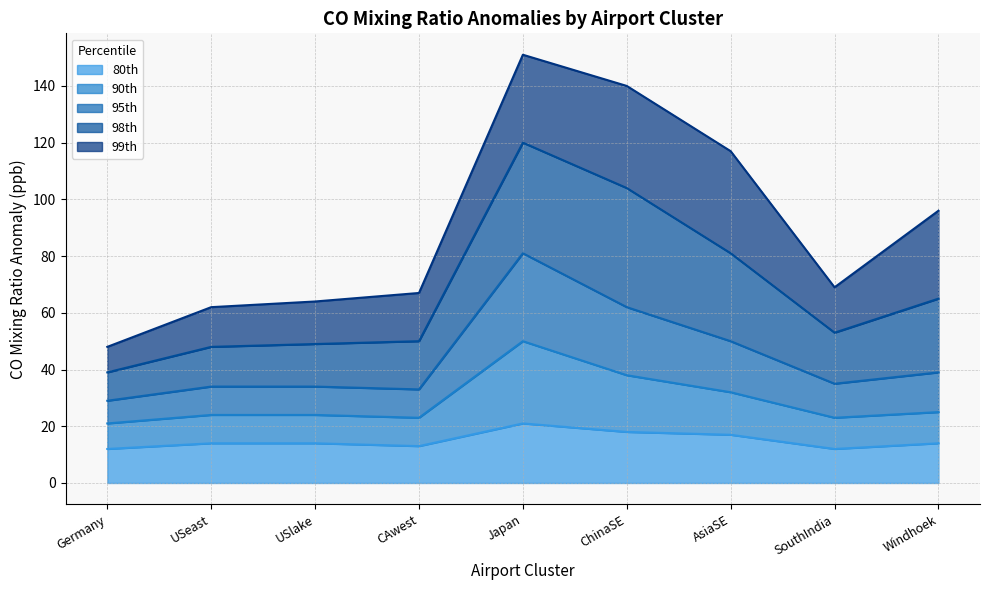

Which category has the highest value across all series?

Japan